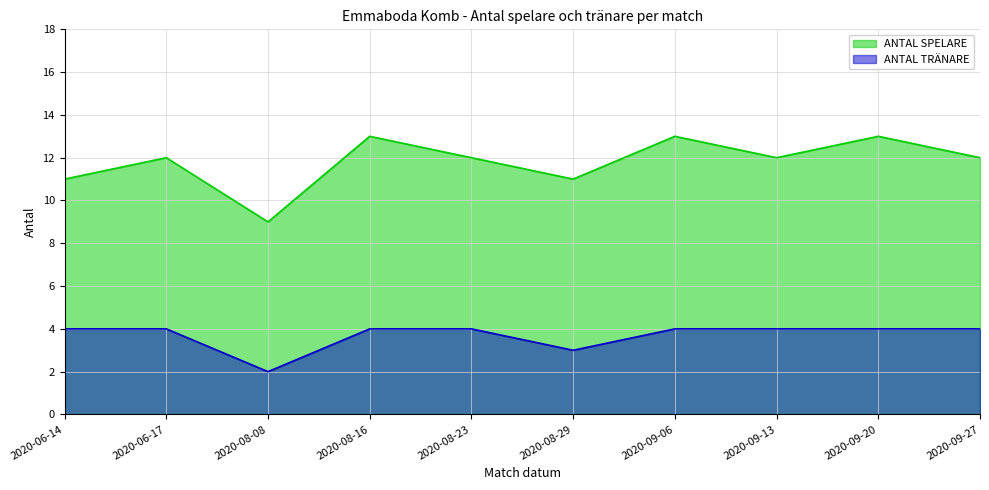

What is the average value of the ANTAL SPELARE series?

12